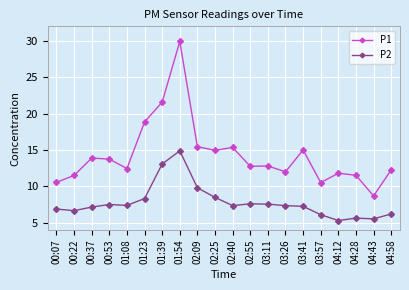

What is the label of the 4th point from the left?

00:53